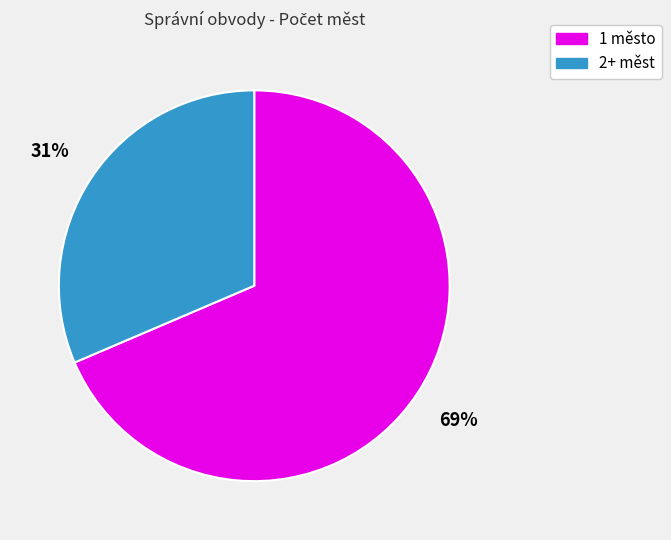

Count the number of slices in the pie.

2